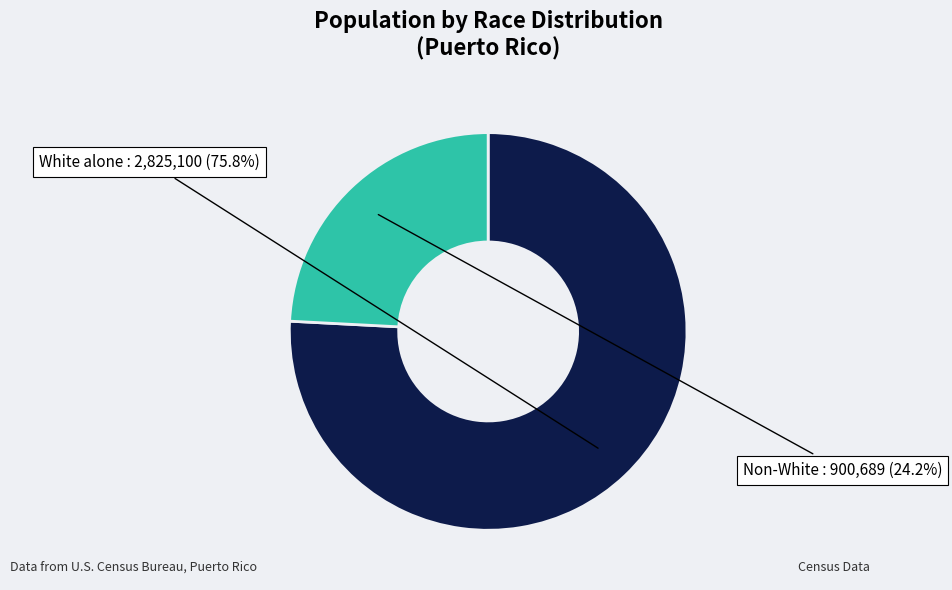

Count the number of slices in the pie.

2